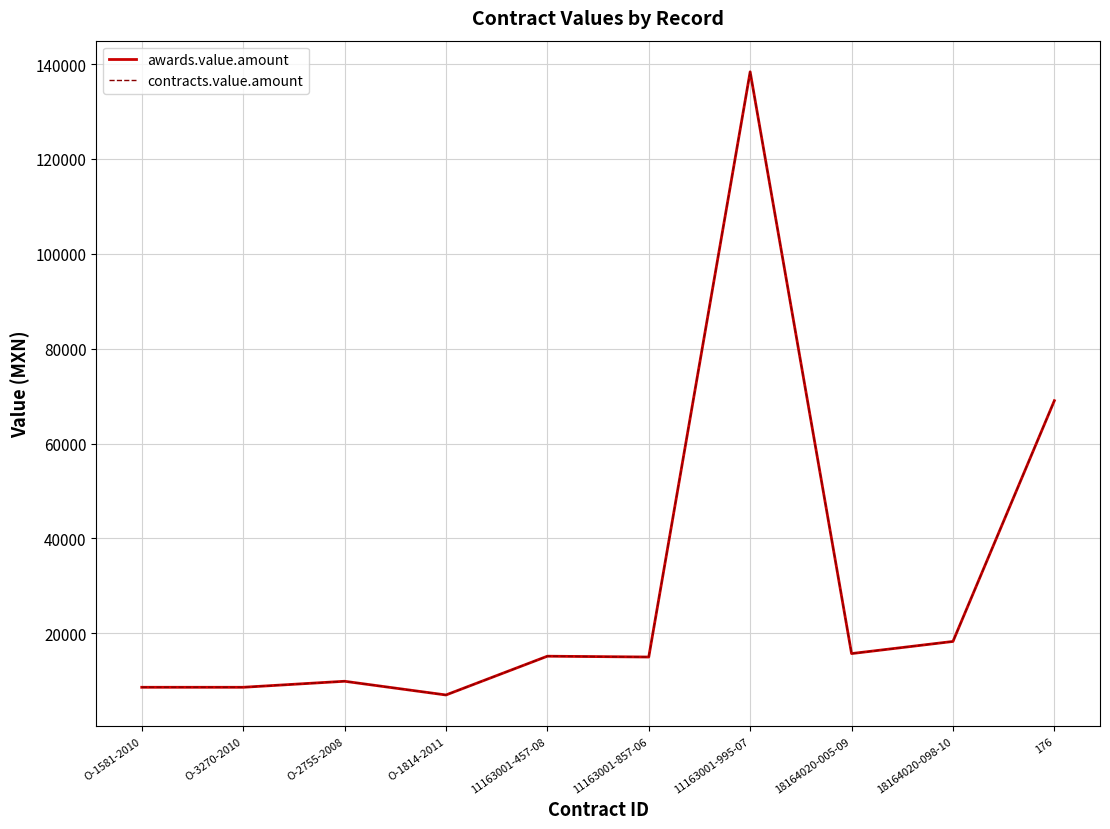

List the series in order of their peak value, highest first.

awards.value.amount, contracts.value.amount